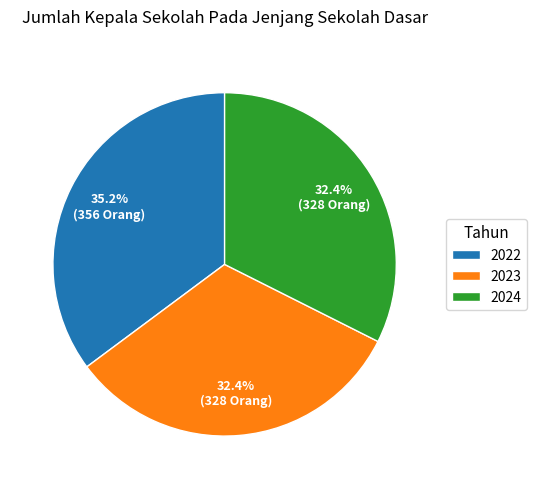

Between 2024 and 2022, which is larger?

2022